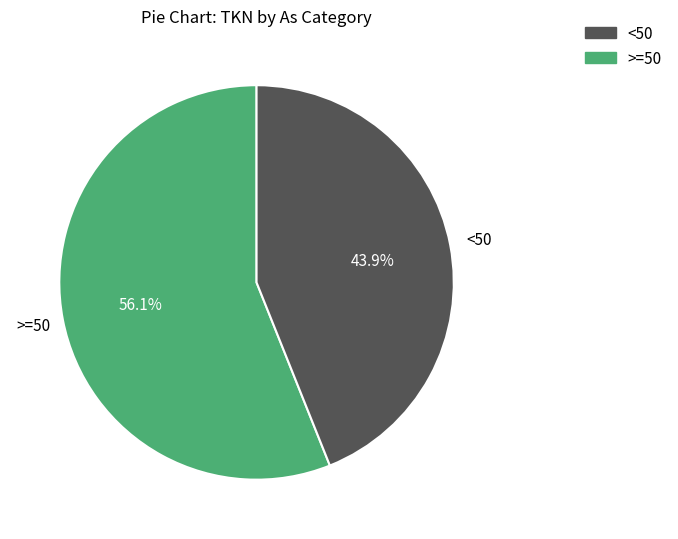

Is there any slice that represents more than half of the pie?

Yes